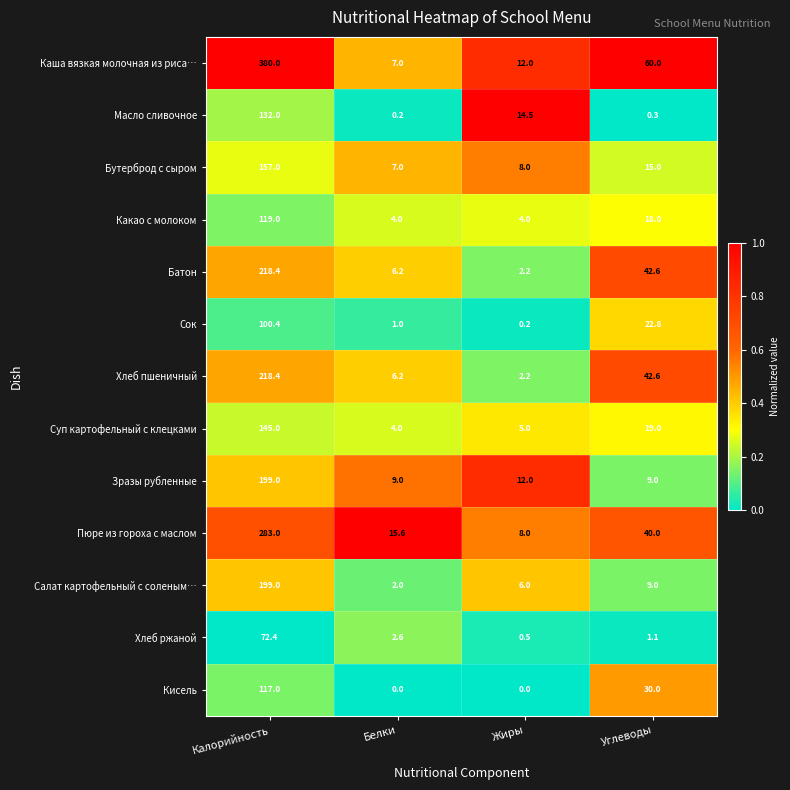

Which series has the largest range (max minus min)?

Каша вязкая молочная из риса…